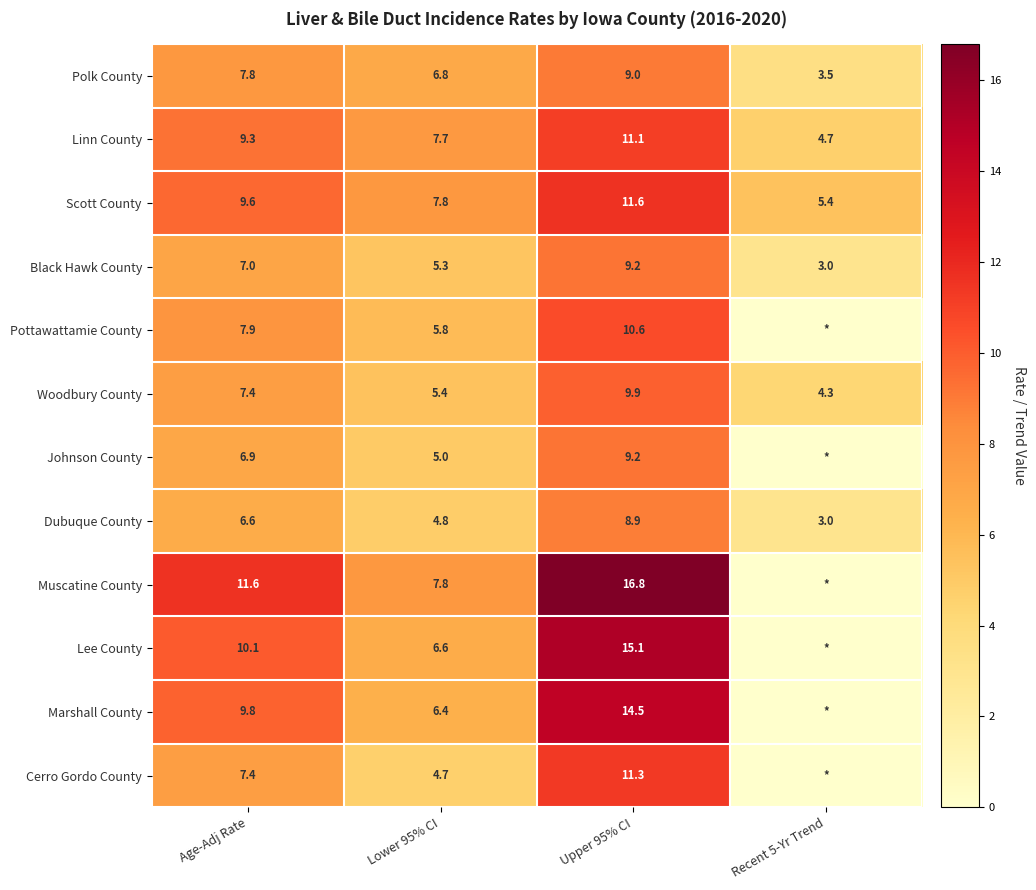

Rank the categories by Woodbury County value from lowest to highest.

Recent 5-Yr Trend, Lower 95% CI, Age-Adj Rate, Upper 95% CI